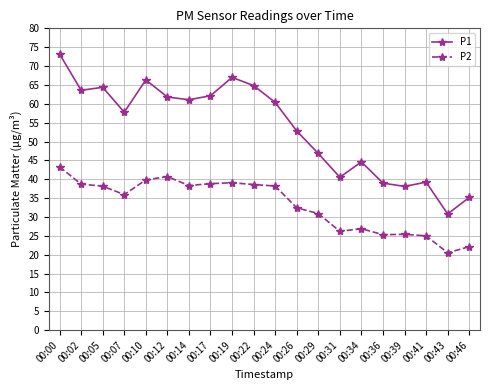

What is the value of the P2 point at the 1st from the left?

43.3